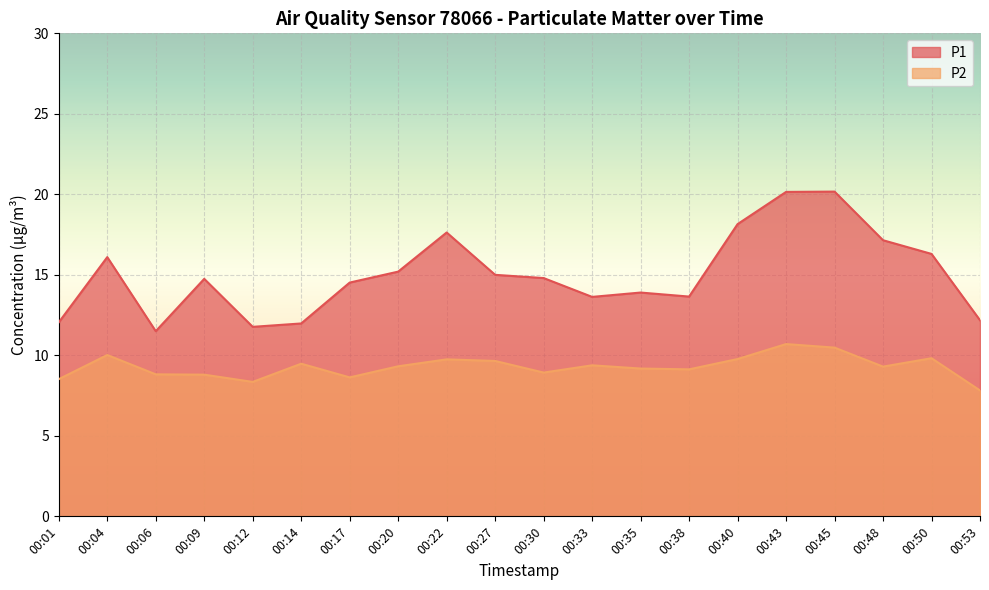

In P1, how many points are higher than both neighbors (excluding endpoints)?

5